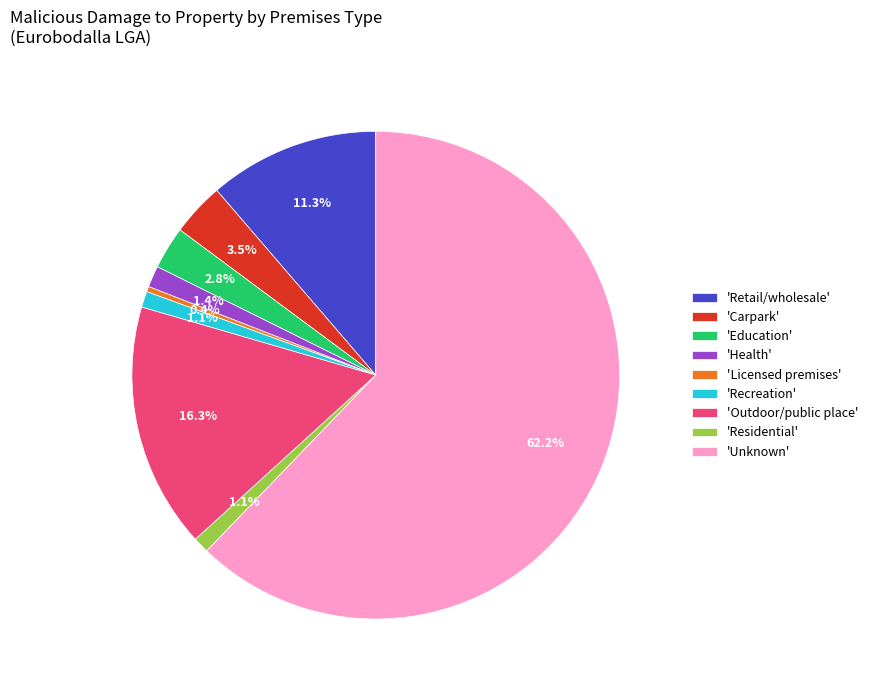

How much of the chart is everything except 'Licensed premises'?

99.6%